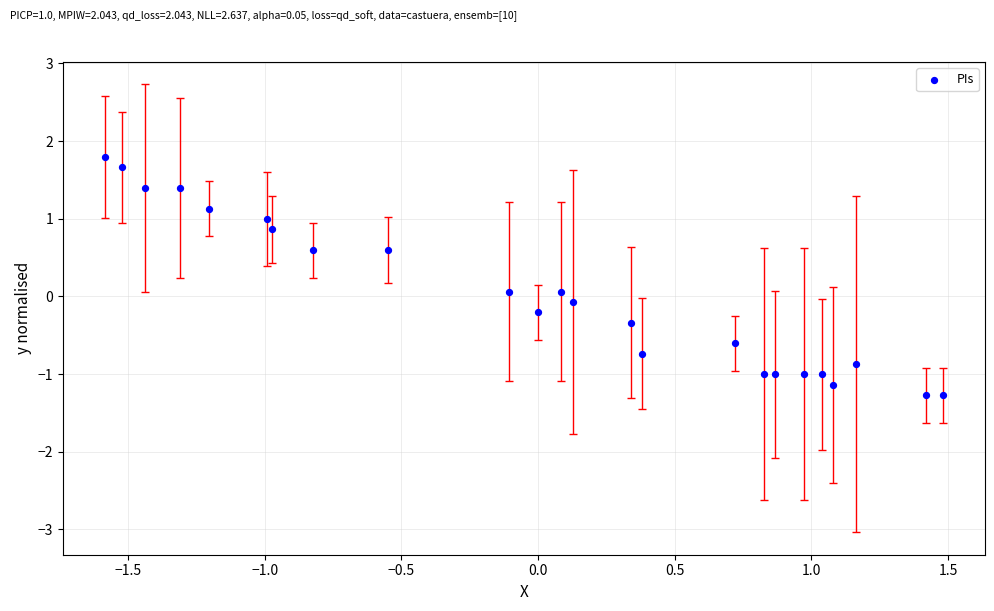

What is the range of X values (max minus min)?

3.1